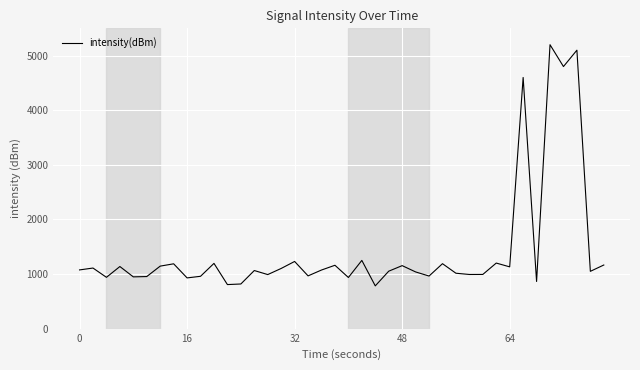

What is the sum of all values?

57282.7